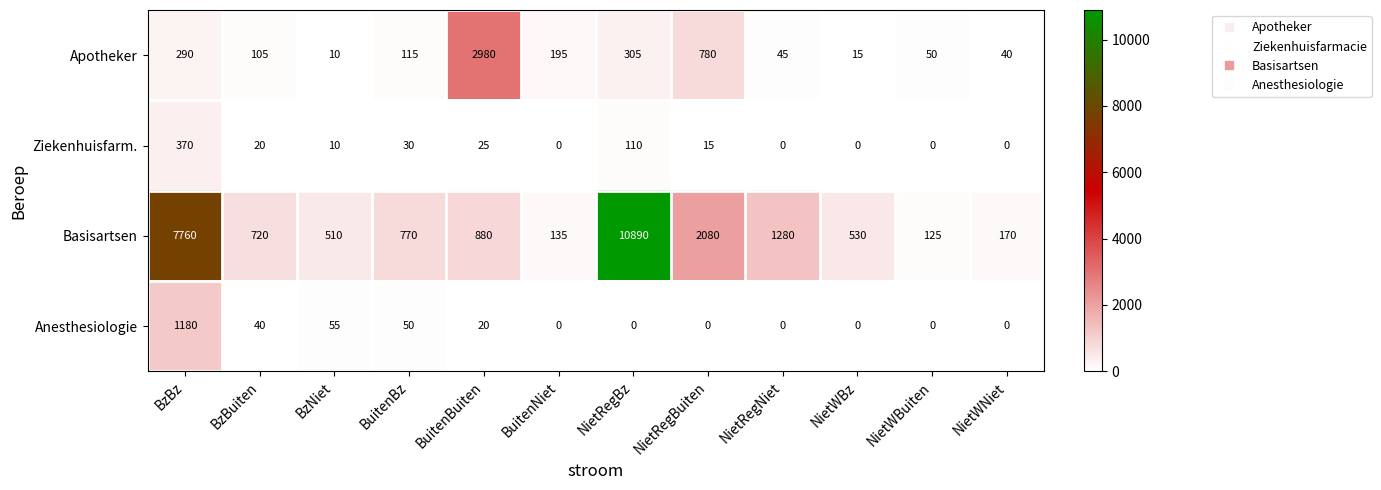

How many data points in Anesthesiologie are above 0?

5